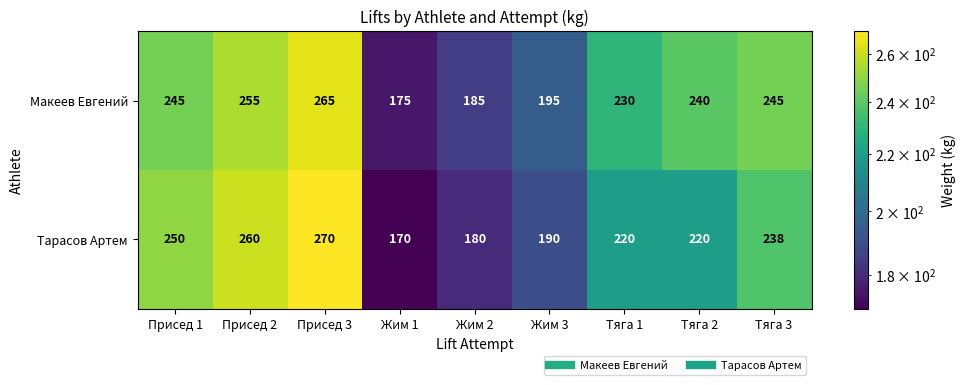

Rank the series at Жим 3 from lowest to highest value.

Тарасов Артем, Макеев Евгений